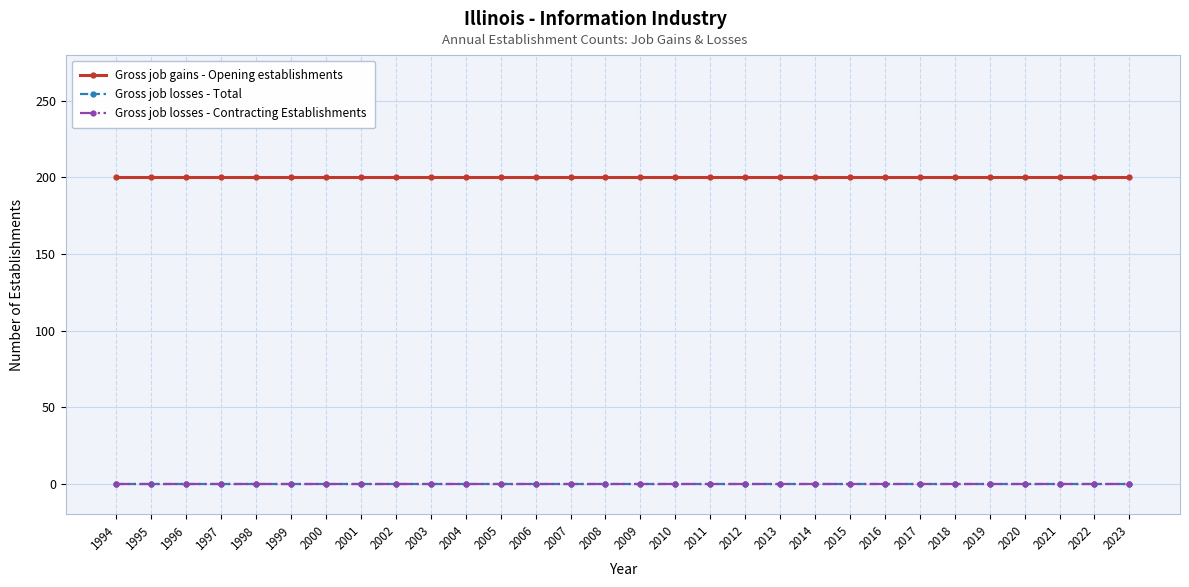

Reading right to left, list all the values displayed in this chart.

Gross job gains - Opening establishments: 2023=200	2022=200	2021=200	2020=200	2019=200	2018=200	2017=200	2016=200	2015=200	2014=200	2013=200	2012=200	2011=200	2010=200	2009=200	2008=200	2007=200	2006=200	2005=200	2004=200	2003=200	2002=200	2001=200	2000=200	1999=200	1998=200	1997=200	1996=200	1995=200	1994=200
Gross job losses - Total: 2023=0	2022=0	2021=0	2020=0	2019=0	2018=0	2017=0	2016=0	2015=0	2014=0	2013=0	2012=0	2011=0	2010=0	2009=0	2008=0	2007=0	2006=0	2005=0	2004=0	2003=0	2002=0	2001=0	2000=0	1999=0	1998=0	1997=0	1996=0	1995=0	1994=0
Gross job losses - Contracting Establishments: 2023=0	2022=0	2021=0	2020=0	2019=0	2018=0	2017=0	2016=0	2015=0	2014=0	2013=0	2012=0	2011=0	2010=0	2009=0	2008=0	2007=0	2006=0	2005=0	2004=0	2003=0	2002=0	2001=0	2000=0	1999=0	1998=0	1997=0	1996=0	1995=0	1994=0